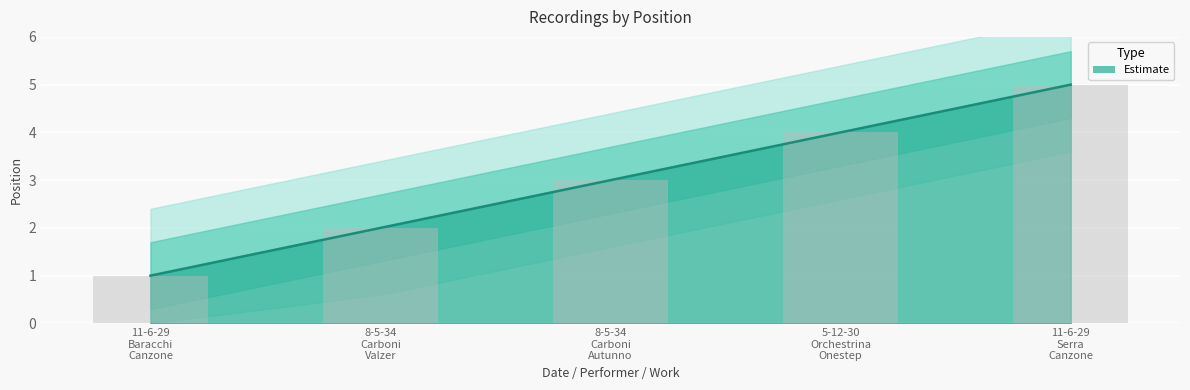

Between 8-5-34 Carboni Autunno and 8-5-34 Carboni Valzer, which is larger?

8-5-34 Carboni Autunno